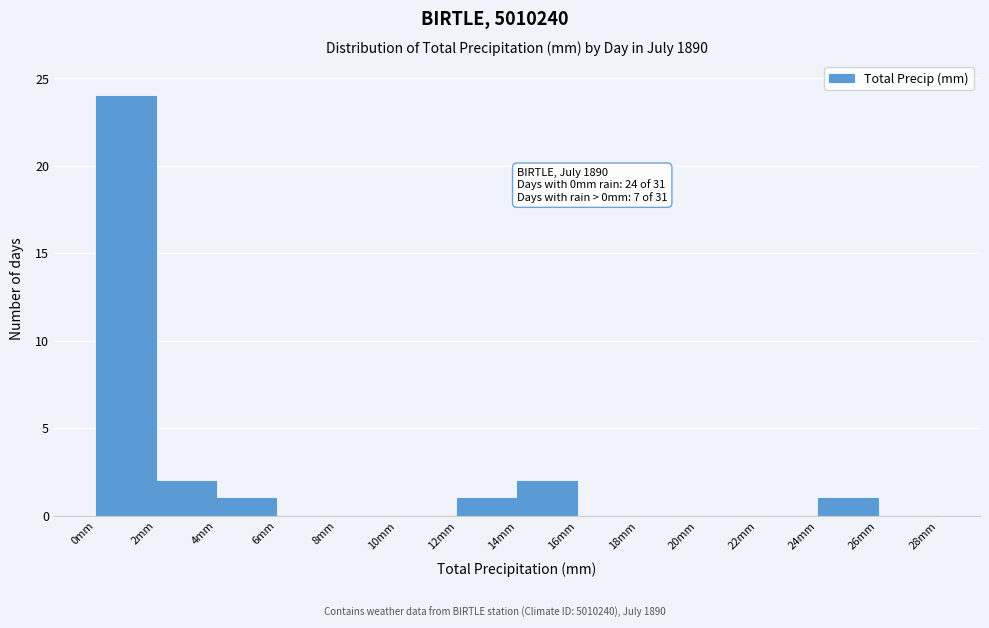

Which range on the x-axis has the tallest bar?

0 to 2